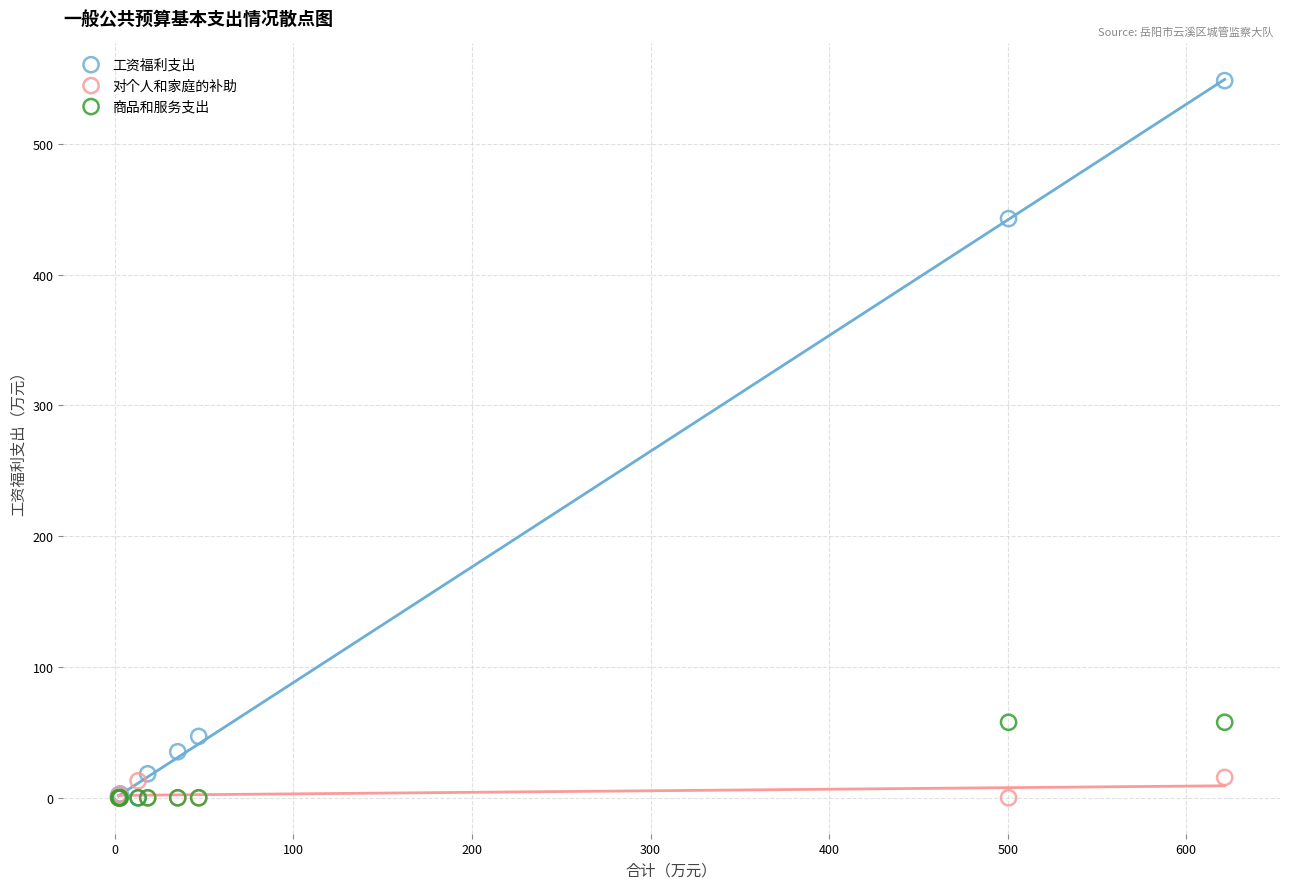

Which series has the largest Y range (max minus min)?

工资福利支出